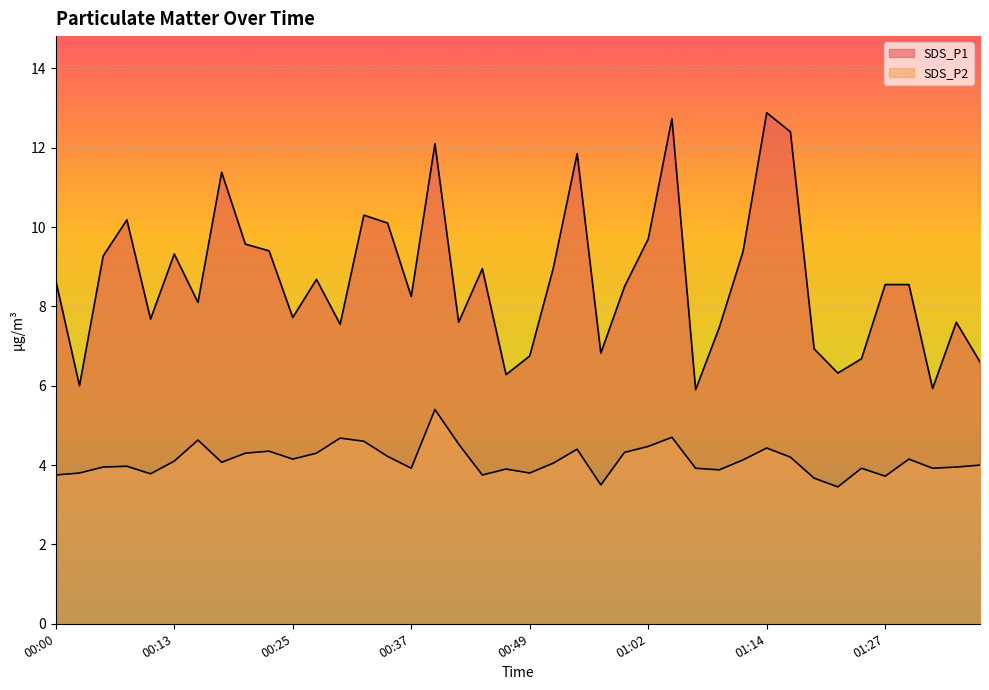

Which label corresponds to the smallest value in the chart?

01:22